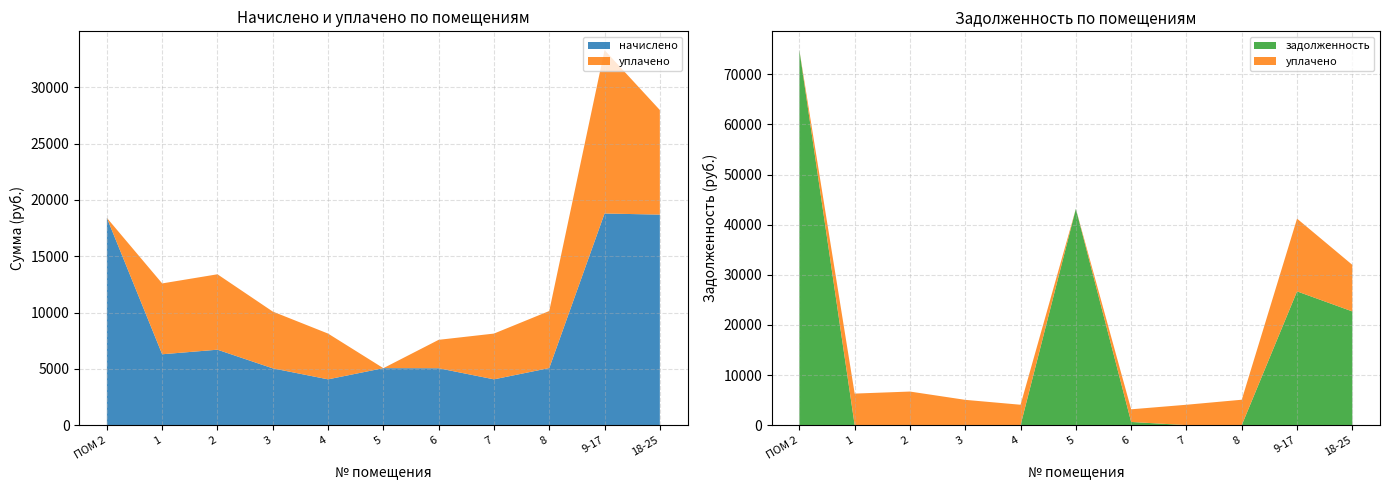

Reading left to right, transcribe all the data shown in this chart.

начислено: ПОМ 2=18406.4	1=6292.8	2=6698.5	3=5042.5	4=4065.5	5=5059.2	6=5050.8	7=4065.5	8=5067.4	9-17=18795.7	18-25=18696.1
уплачено: ПОМ 2=0.0	1=6292.8	2=6698.5	3=5042.5	4=4065.5	5=0.0	6=2525.4	7=4065.5	8=5067.4	9-17=14513.0	18-25=9289.0
задолженность: ПОМ 2=74826.2	1=0.0	2=0.0	3=0.0	4=0.0	5=43166.5	6=631.4	7=0.0	8=0.0	9-17=26684.0	18-25=22684.8